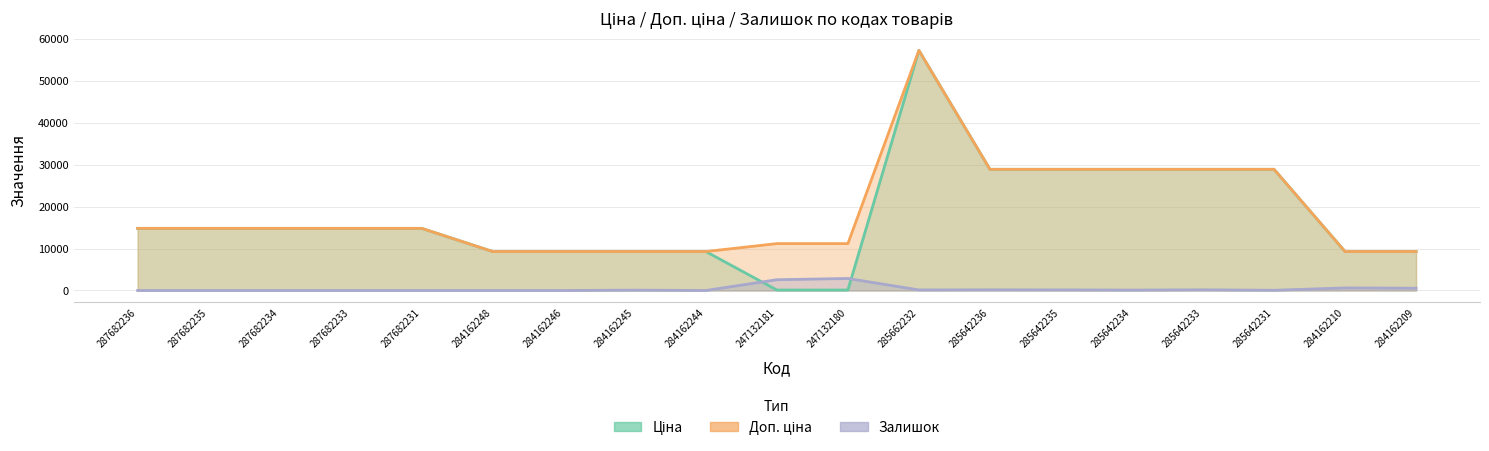

What is the sum of the Ціна values at 284162248 and 285642231?

38192.1